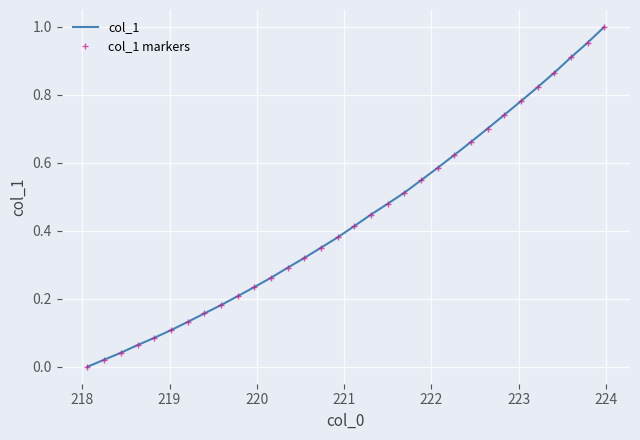

What is the sum of all col_1 markers values?

13.9